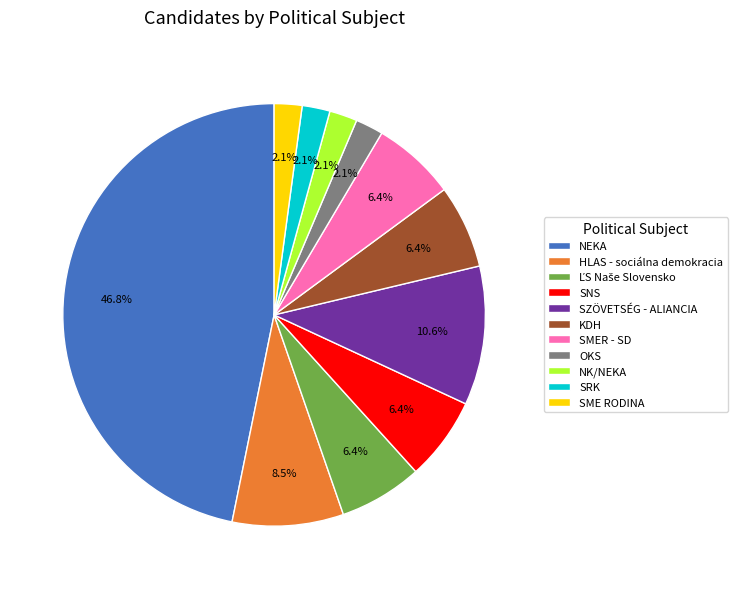

Is there a majority slice in this chart?

No